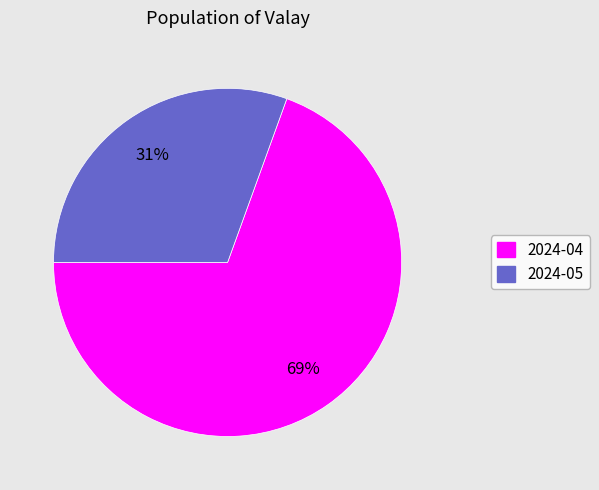

To the nearest percent, what is the average slice percentage?

50%